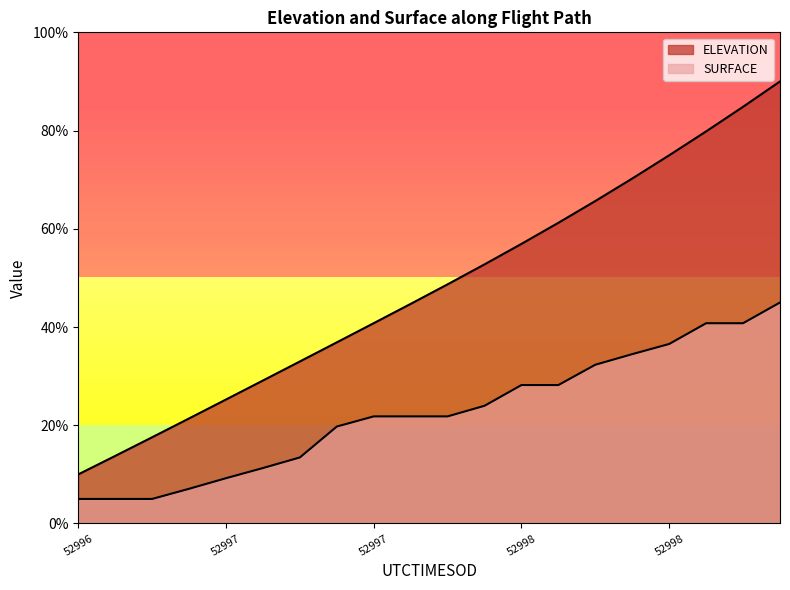

Where is ELEVATION nearest to the value 50?

52997.5972